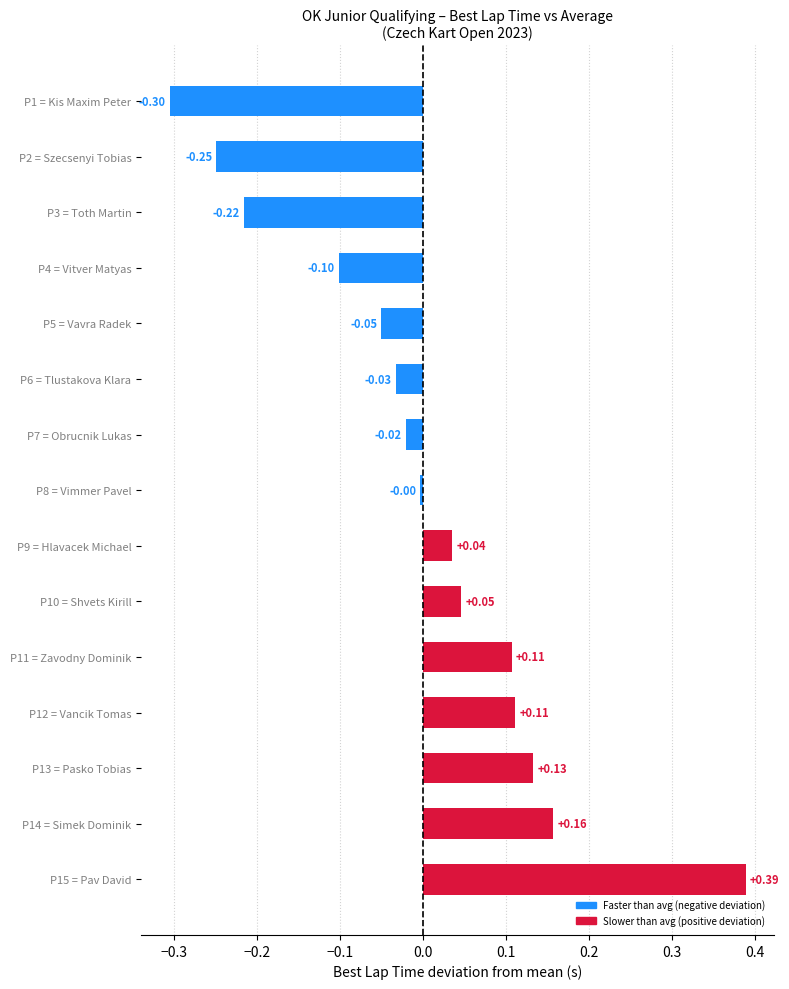

How many data points are less than 0?

8